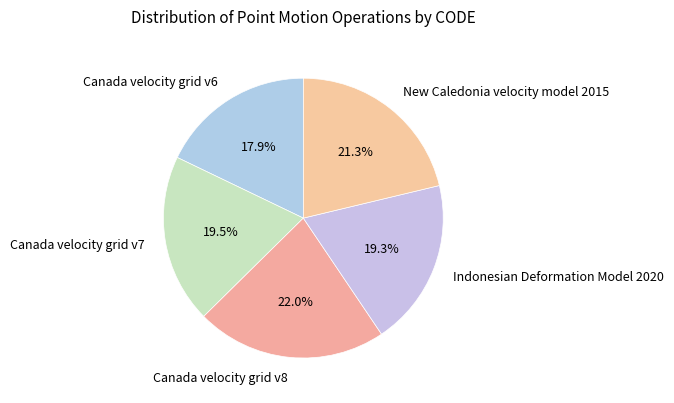

Do New Caledonia velocity model 2015 and Canada velocity grid v7 together represent more than half of the pie?

No